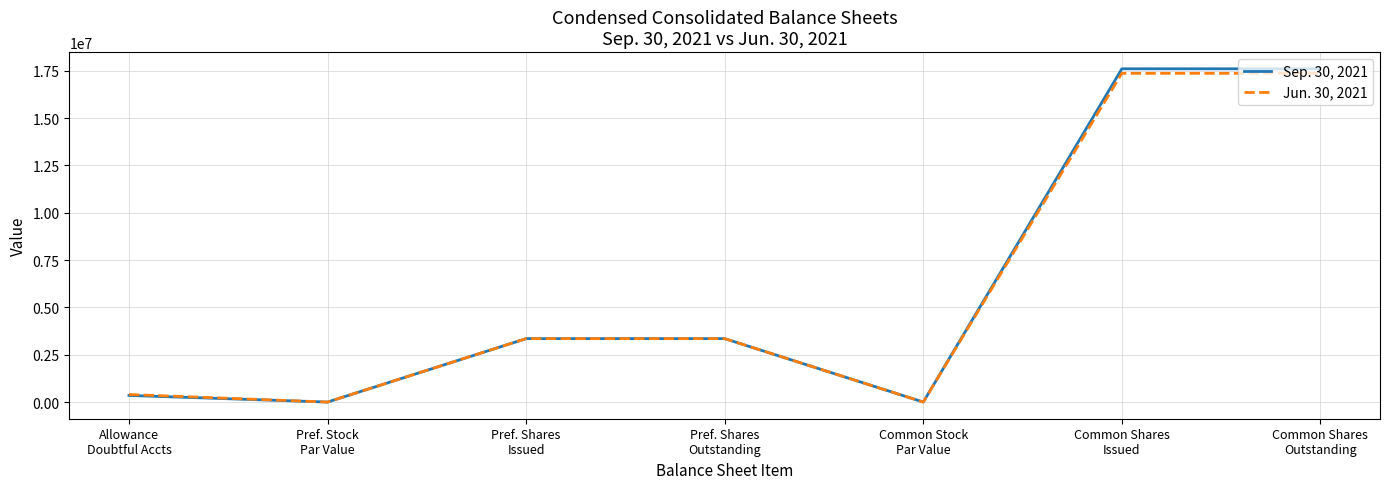

Rank the series by their average value, from highest to lowest.

Sep. 30, 2021, Jun. 30, 2021